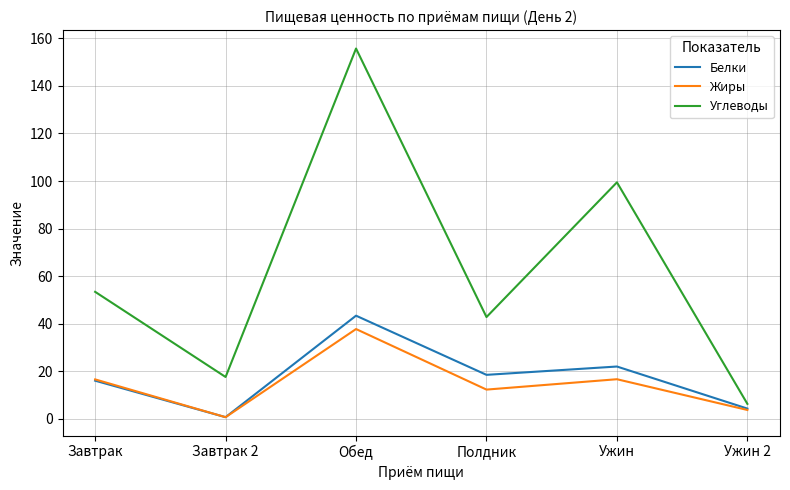

Rank the categories by Белки value from lowest to highest.

Завтрак 2, Ужин 2, Завтрак, Полдник, Ужин, Обед